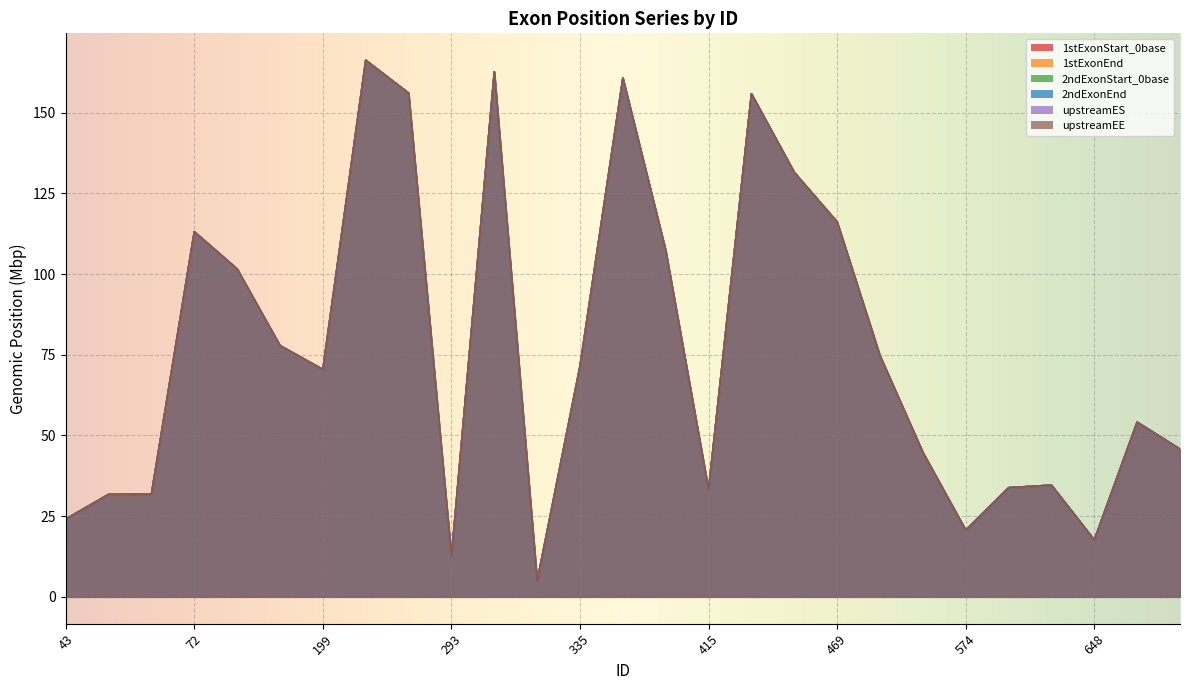

What is the difference between the 2ndExonStart_0base values at 648 and 641?

17.0